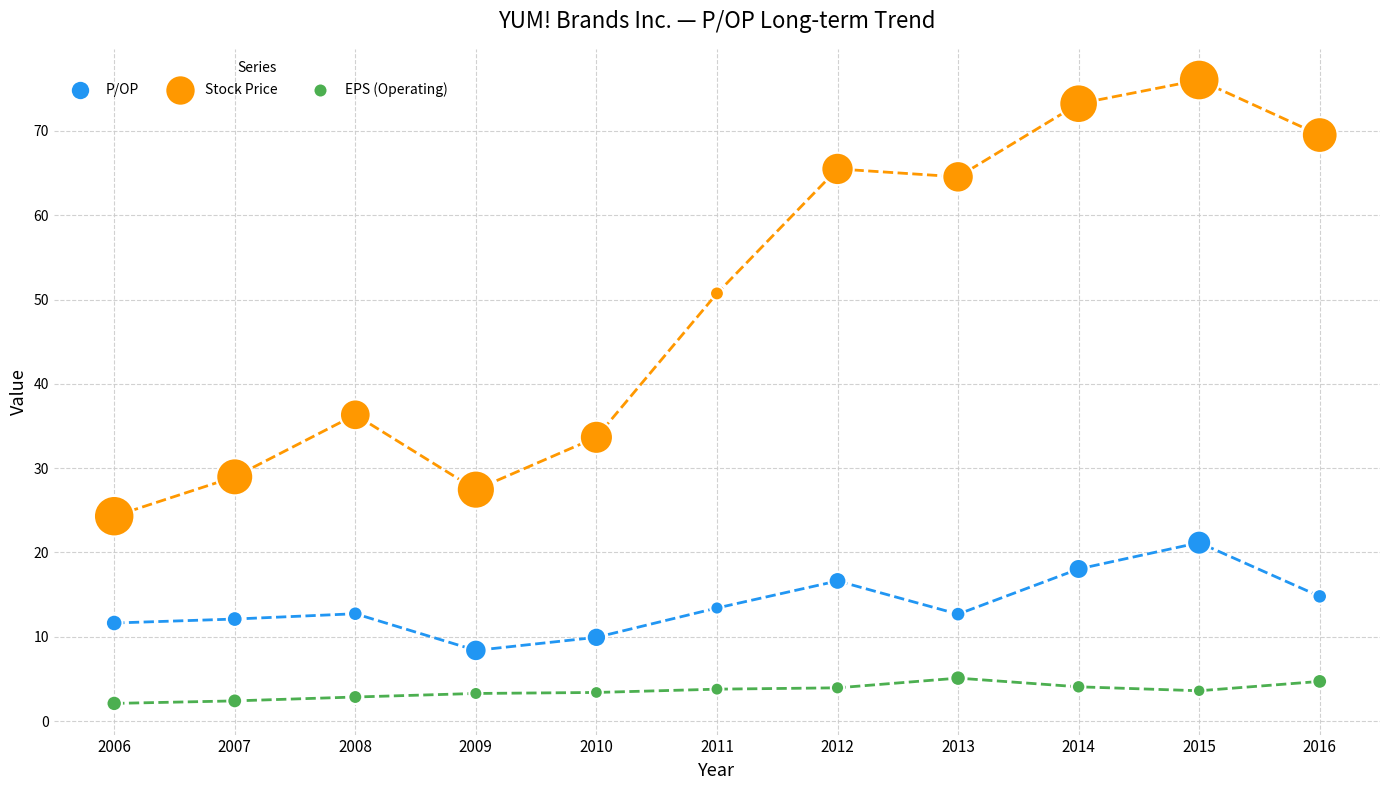

Which series contains the highest Y value?

Stock Price